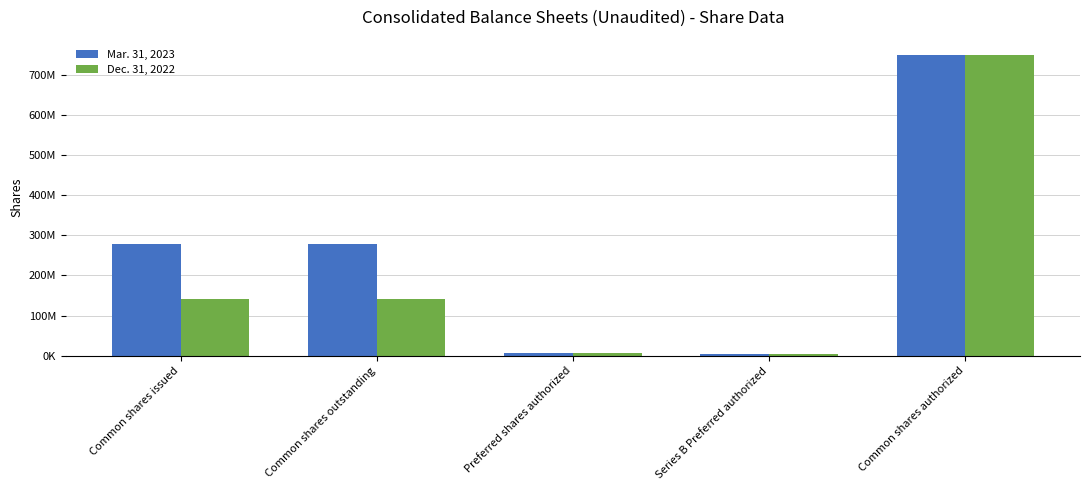

Does the chart contain any negative values?

No